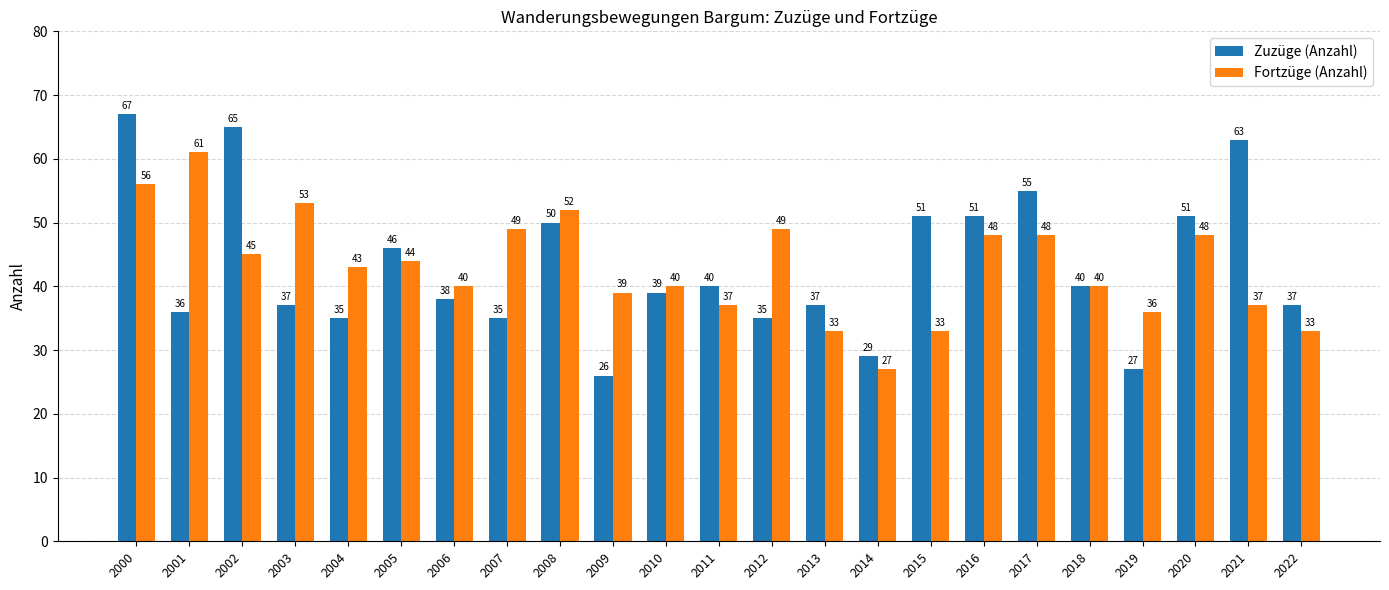

Is it true that Zuzüge (Anzahl) equals 35 at 2004?

True